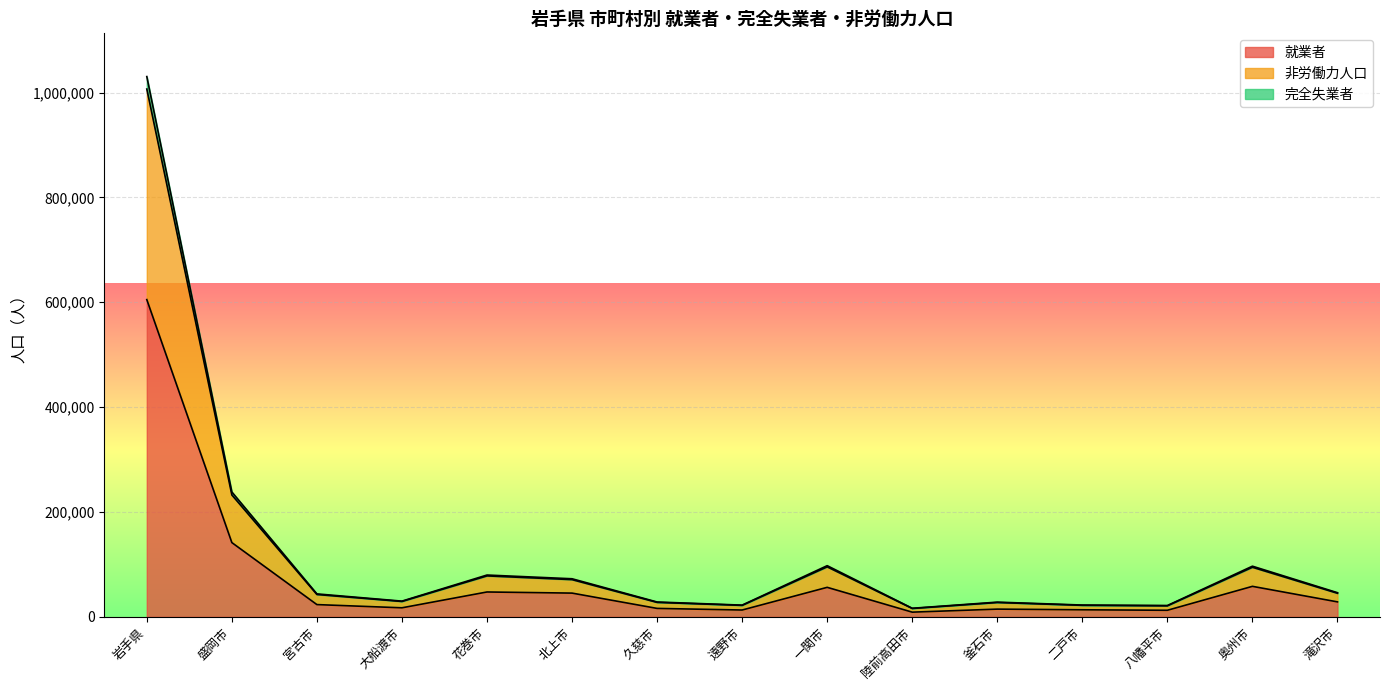

At which label is 完全失業者 closest to 511348?

盛岡市